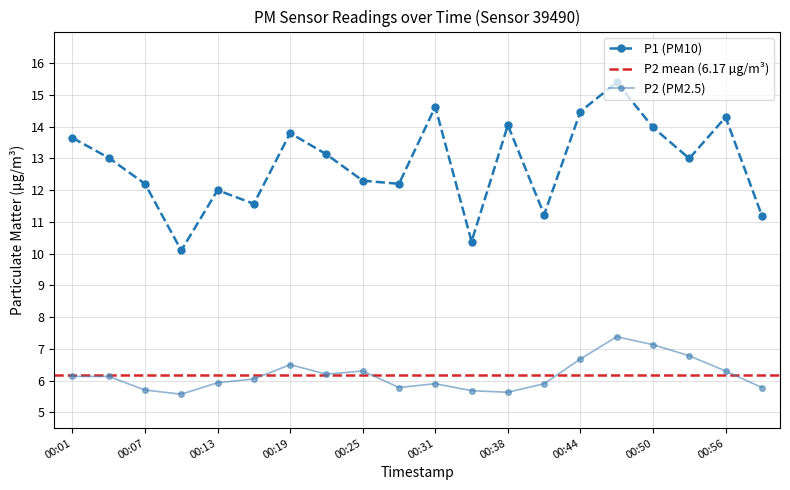

Rank the series at 00:59 from lowest to highest value.

P2, P1